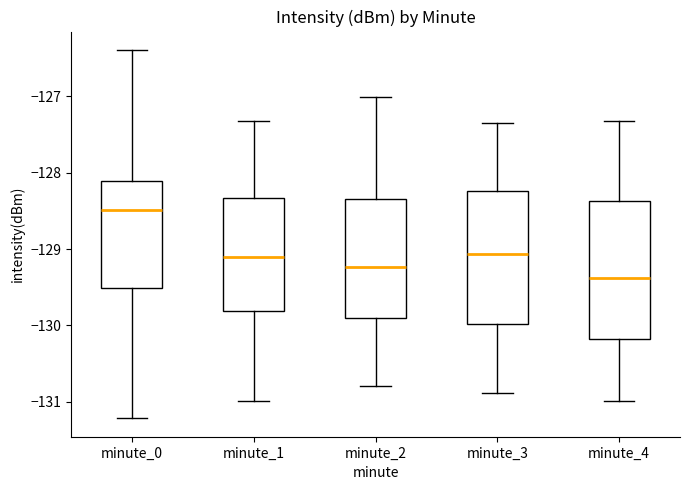

Where does the upper whisker of the box for minute_1 end on the y-axis? The values are not printed on the chart, so give them approximately, as read against the axis.

-127.3